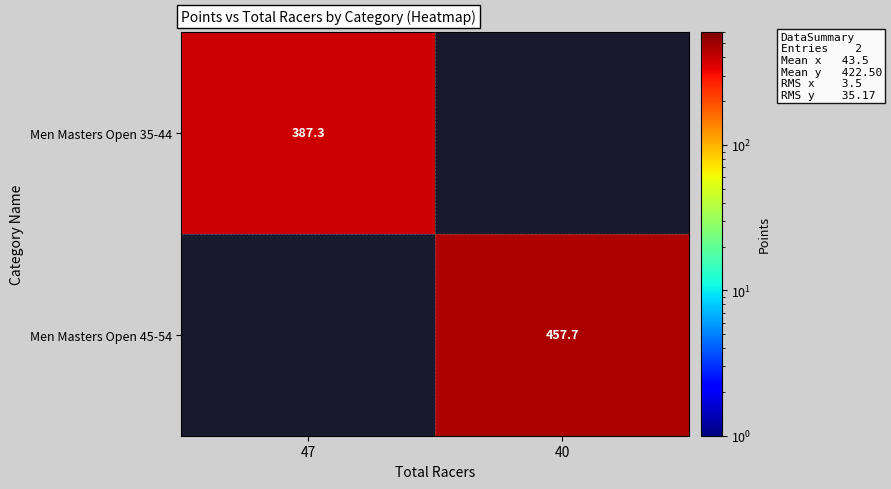

The Men Masters Open 35-44 series shows 387.3 at 47. True or false?

True